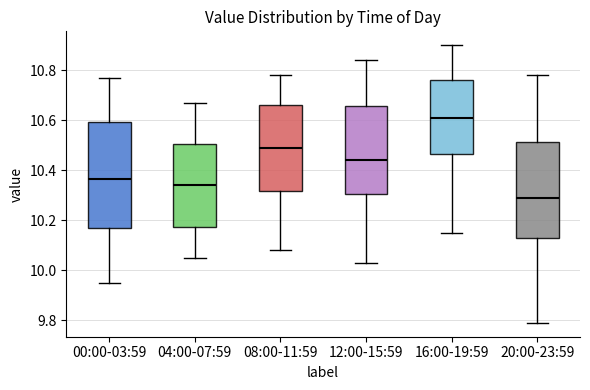

Comparing the boxes themselves (not the whiskers), which one is the tallest?

00:00-03:59